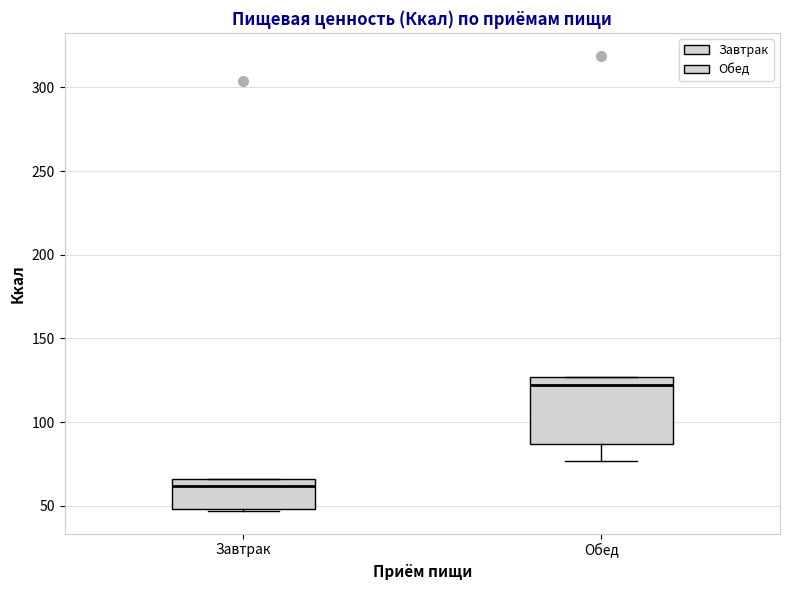

Reading left to right, read every box against the y-axis: the position of its median line, the range the box covers, and the ends of its whiskers. The values are not printed on the chart, so give them approximately, as read against the axis.

Завтрак: median 60, box 50 to 65, whiskers 45 to 65
Обед: median 120, box 85 to 125, whiskers 75 to 125